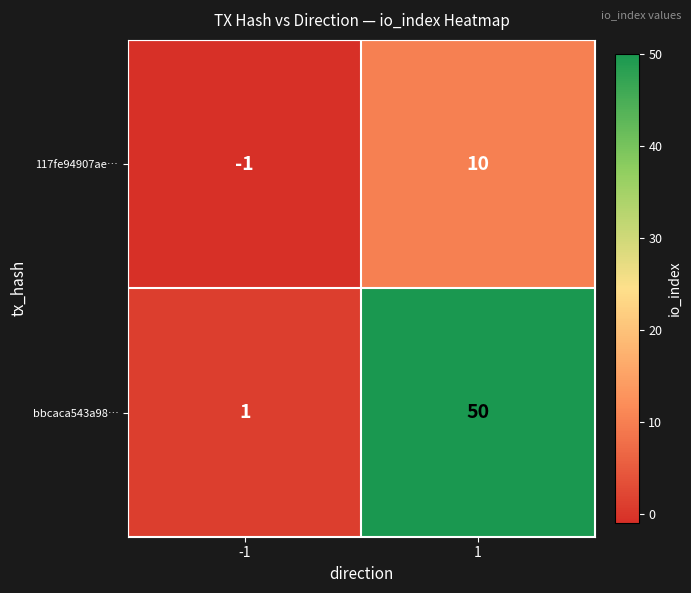

What is the sum of all bbcaca543a98… values?

51